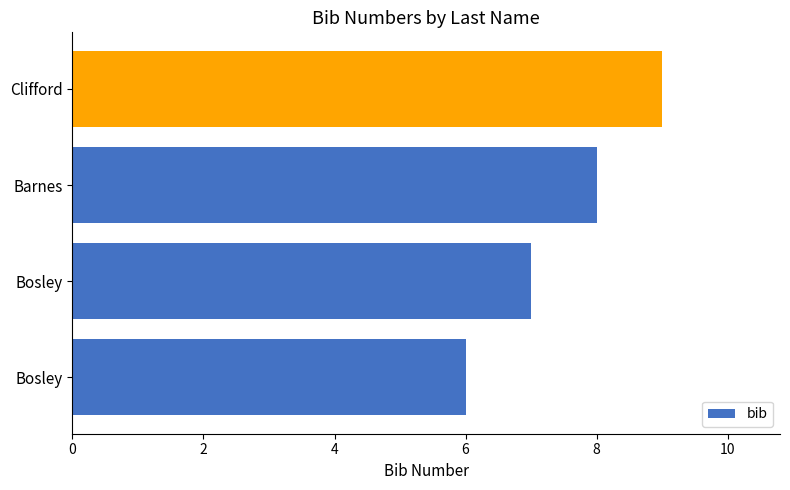

What is the greatest value displayed?

9